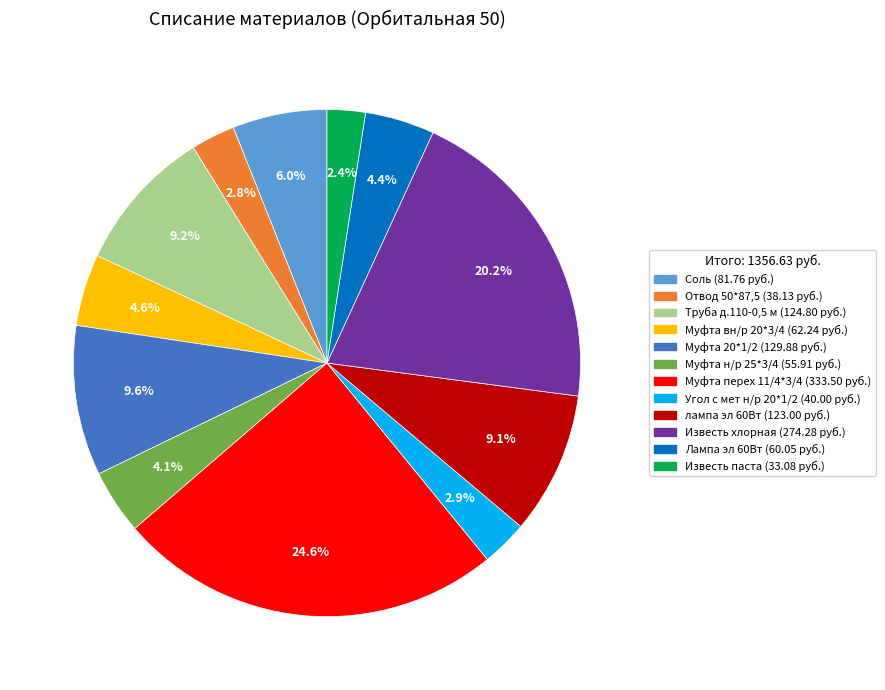

To the nearest percent, what percentage of the pie is Муфта перех 11/4*3/4?

25%